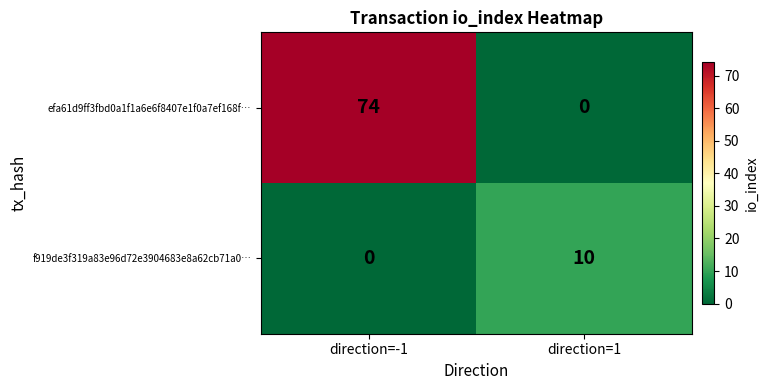

True or false: efa61d9ff3fbd0a1f1a6e6f8407e1f0a7ef168f… has a value of 74 at direction=-1.

True